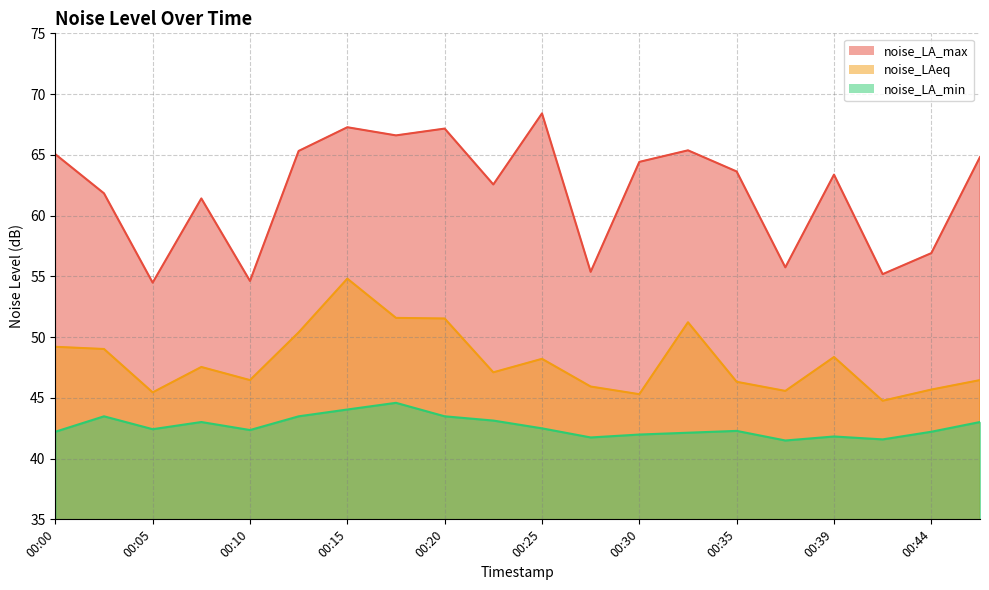

Reading left to right, list all the values displayed in this chart.

noise_LA_max: 65.0	61.8	54.5	61.4	54.6	65.3	67.3	66.6	67.2	62.6	68.4	55.4	64.4	65.4	63.6	55.7	63.4	55.2	56.9	64.8
noise_LAeq: 49.2	49.0	45.5	47.5	46.5	50.4	54.8	51.6	51.5	47.1	48.2	45.9	45.3	51.2	46.3	45.6	48.4	44.8	45.7	46.5
noise_LA_min: 42.2	43.5	42.4	43.0	42.4	43.5	44.0	44.6	43.5	43.1	42.5	41.7	42.0	42.1	42.3	41.5	41.8	41.6	42.2	43.0